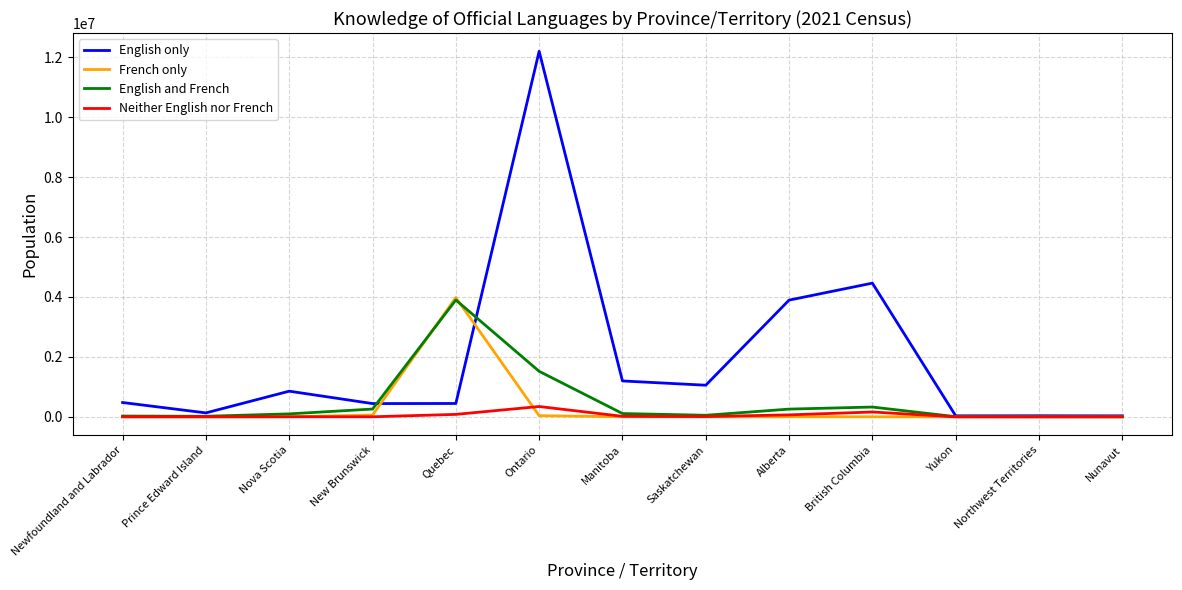

At which category does the chart reach its peak across all series?

Ontario